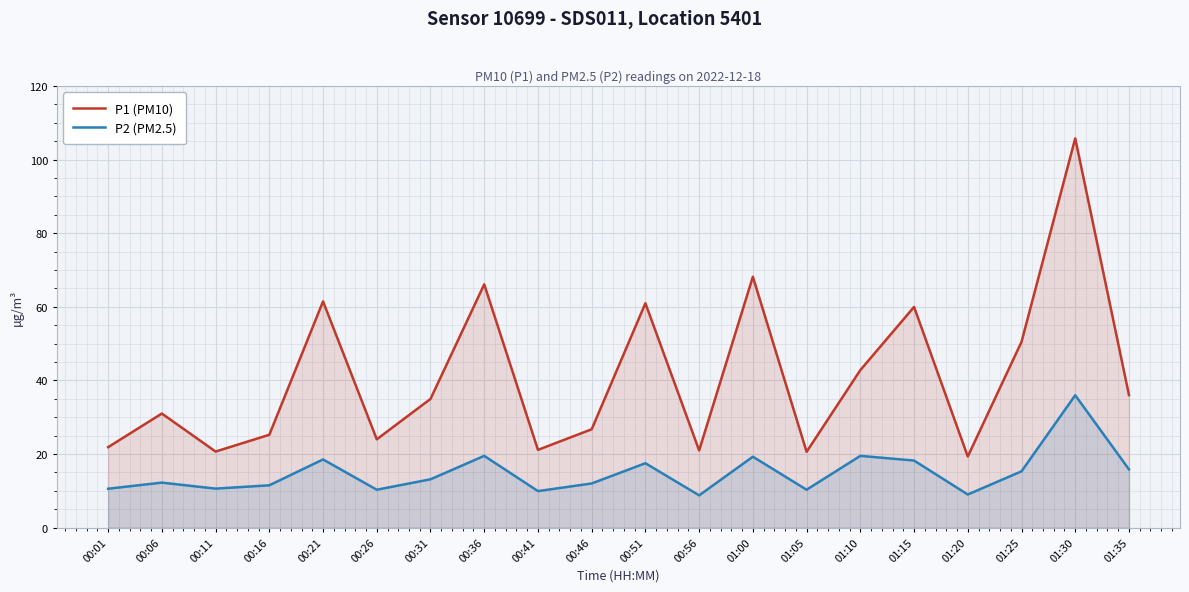

At which category does P2 (PM2.5) reach its first local valley?

00:11